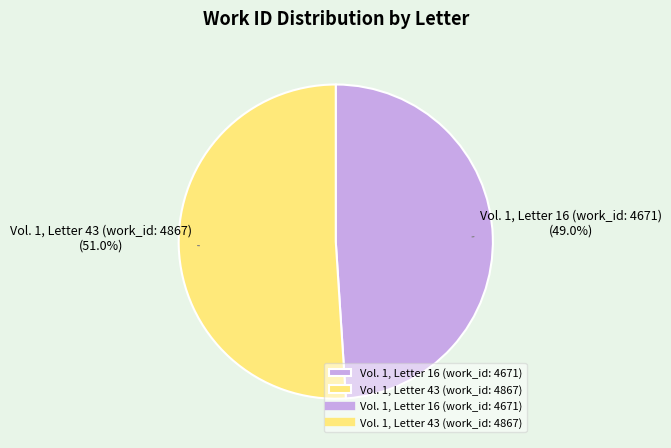

True or false: Vol. 1, Letter 43 (work_id: 4867) accounts for 51% of the total.

True